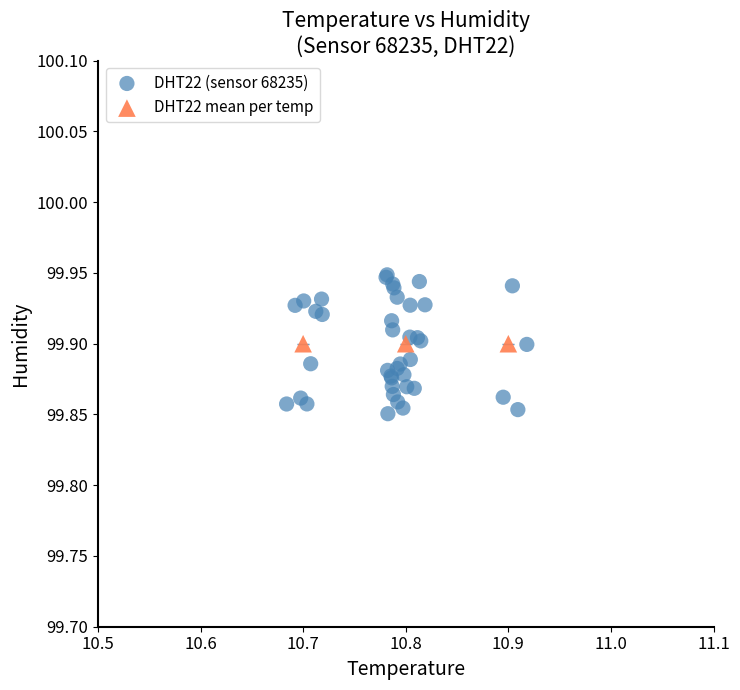

Which series reaches the maximum Y coordinate?

DHT22 (sensor 68235)